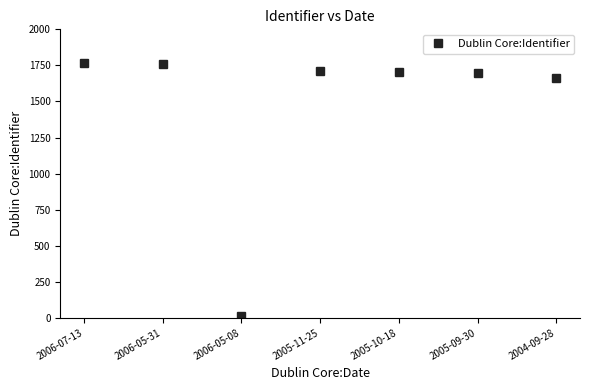

What is the label of the 4th point from the left?

2005-11-25